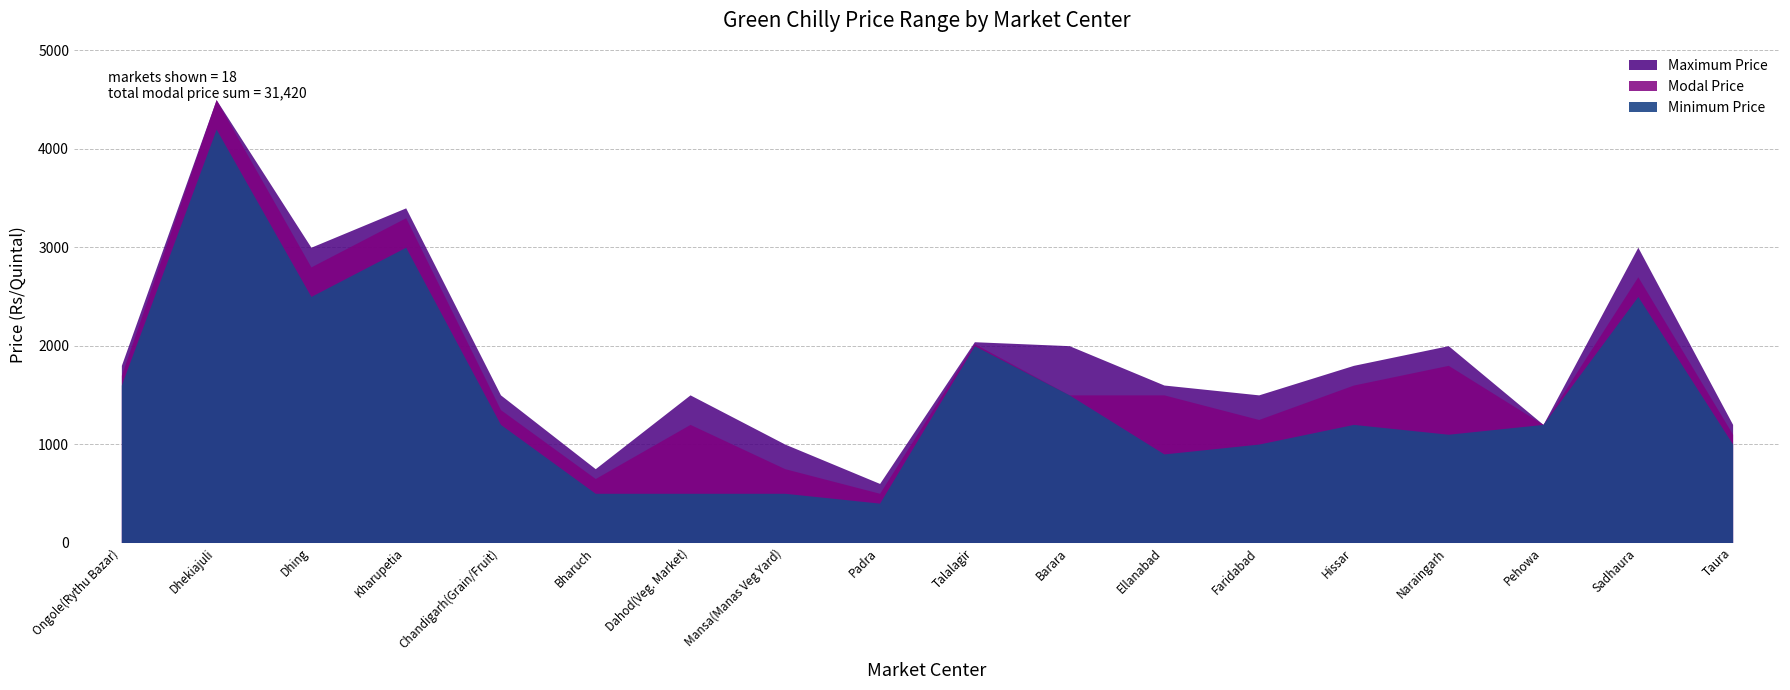

What is the difference between the Maximum Price values at Taura and Padra?

600